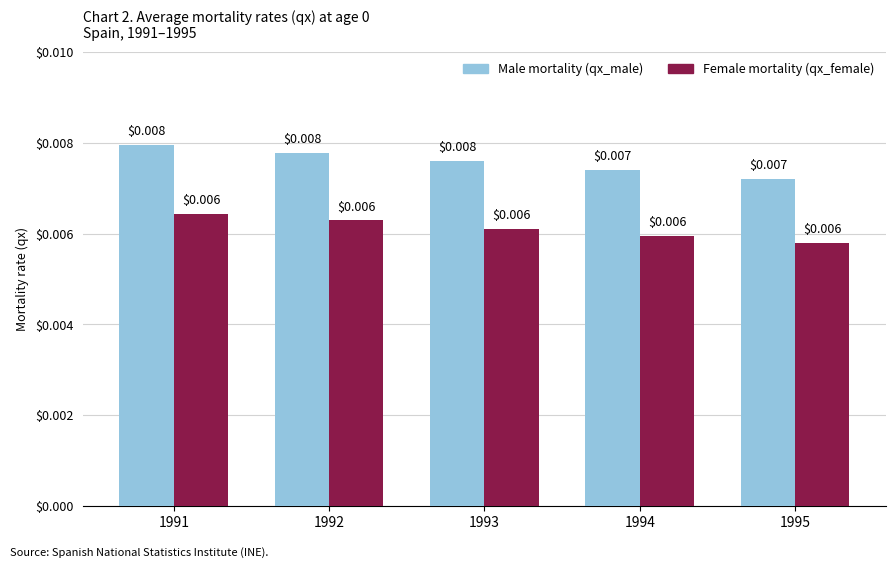

Is the value of Female mortality (qx_female) at 1991 greater than the value of Male mortality (qx_male) at 1991?

No